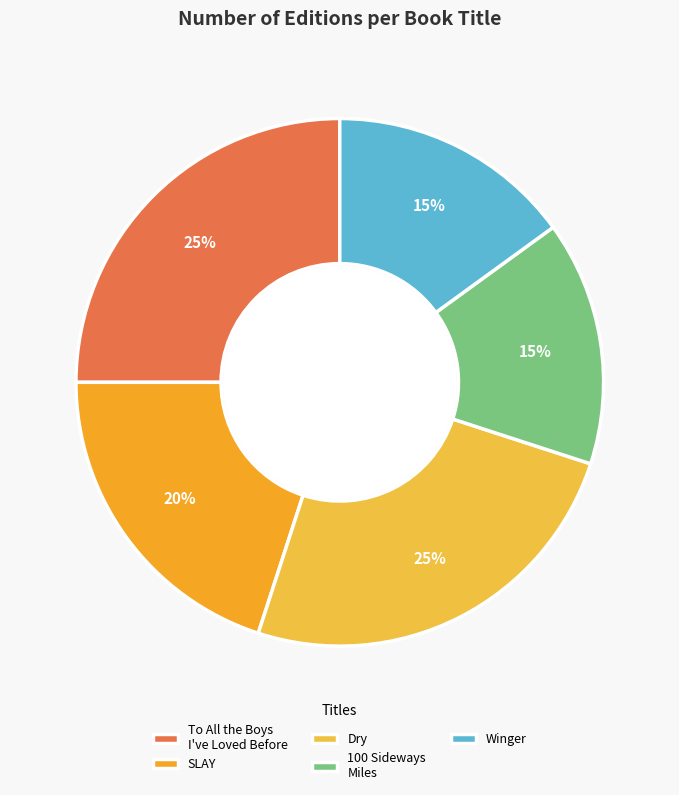

To the nearest percent, what portion does SLAY represent?

20%